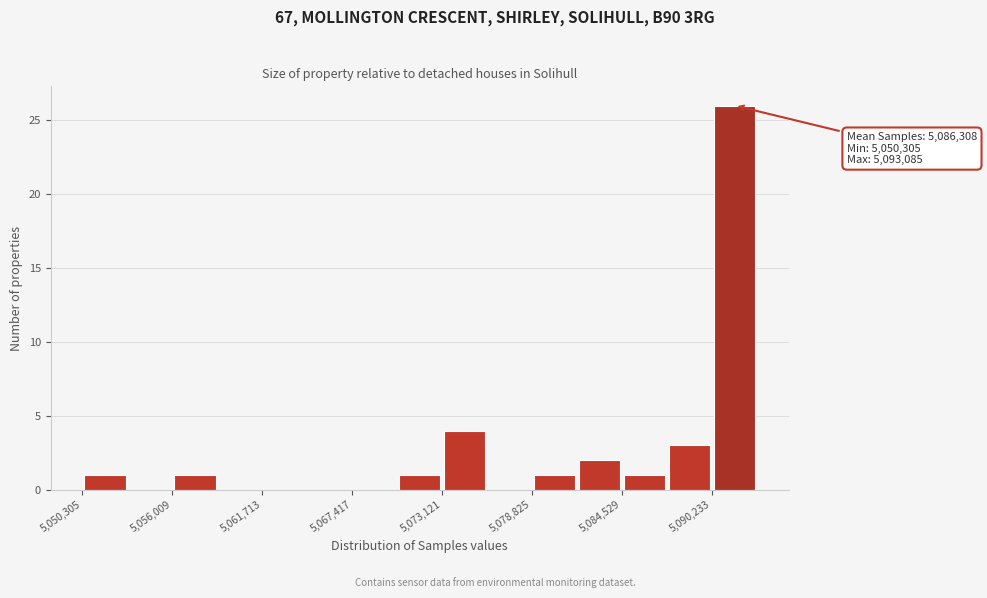

Read against the x-axis, roughly where is the centre of the tallest bar?

5092000